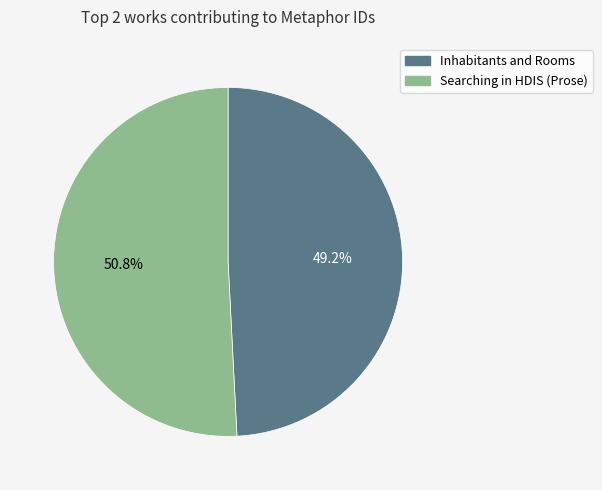

How many slices are in this pie chart?

2